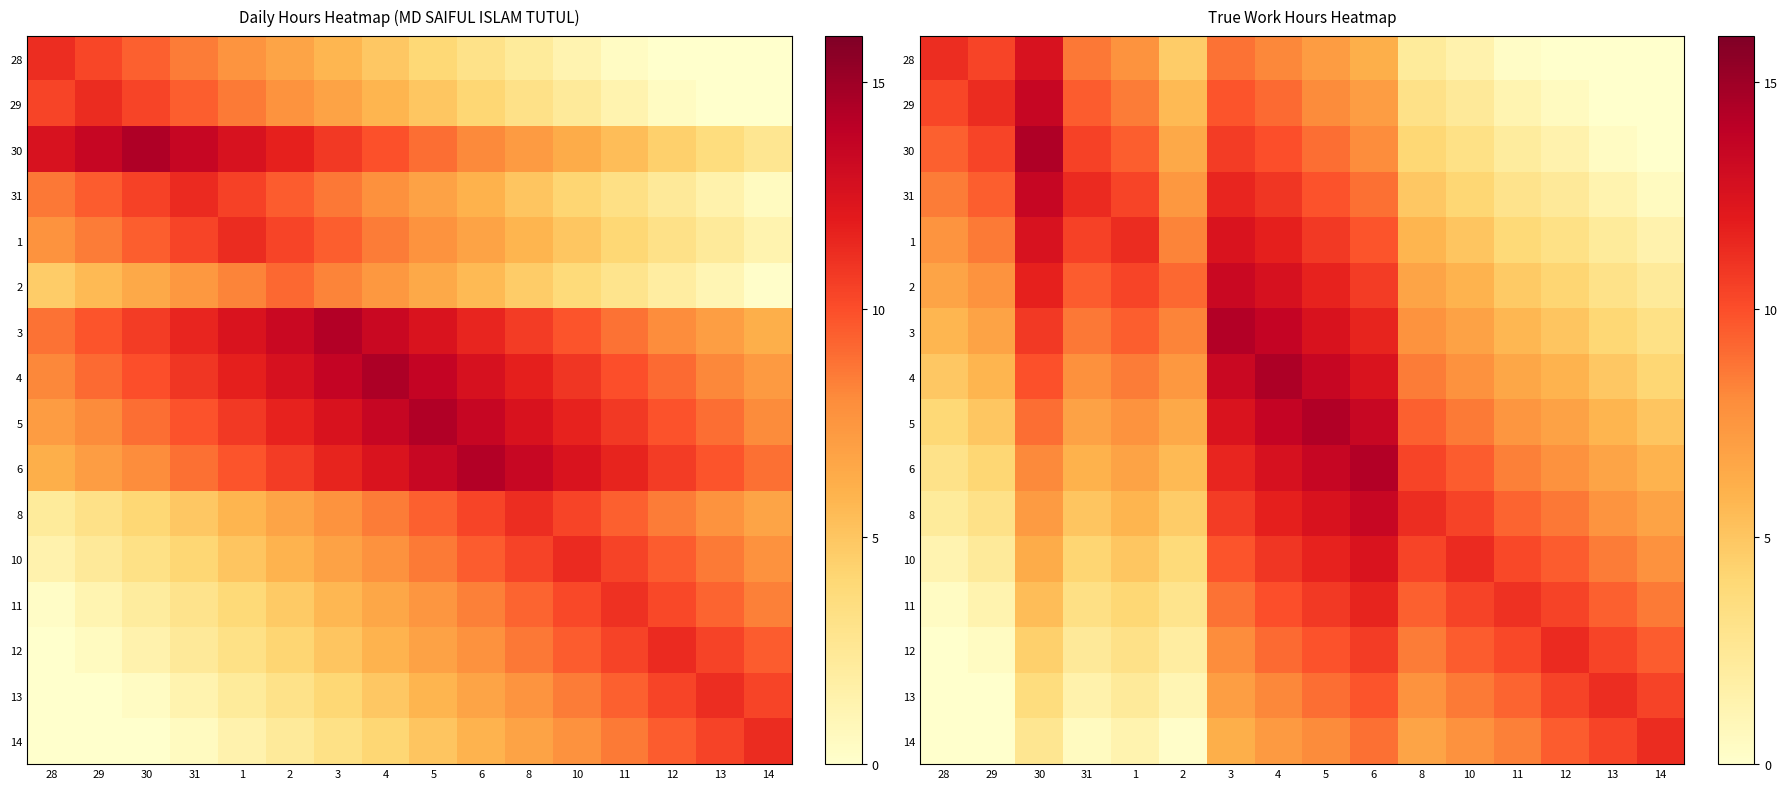

How many categories are shown in the chart?

16